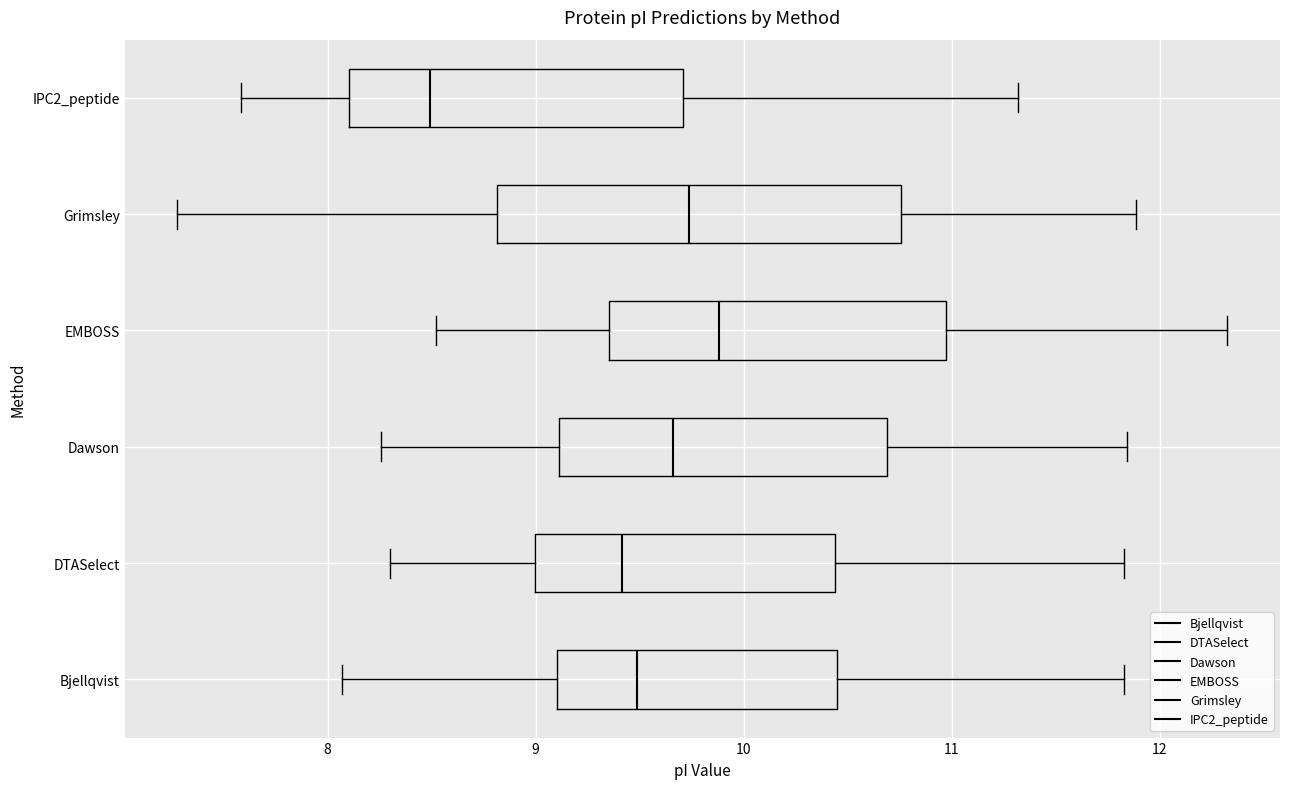

Where is the right edge of the box for IPC2_peptide on the x-axis? The values are not printed on the chart, so give them approximately, as read against the axis.

9.7